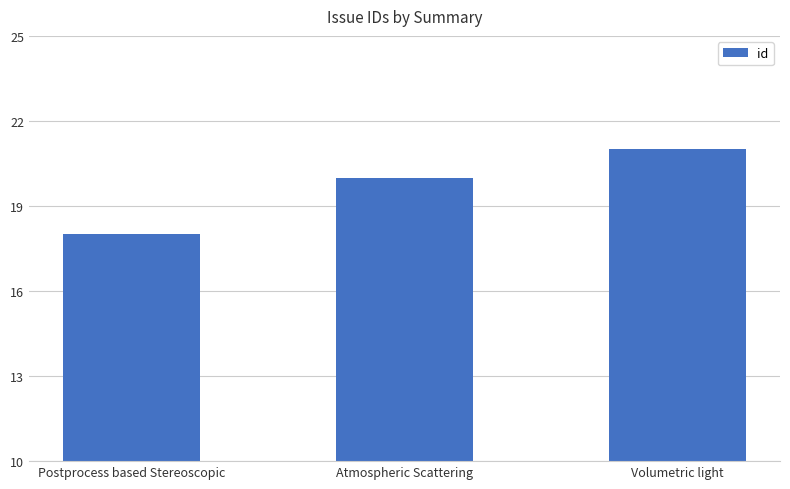

True or false: the data shows 21 at Volumetric light.

True